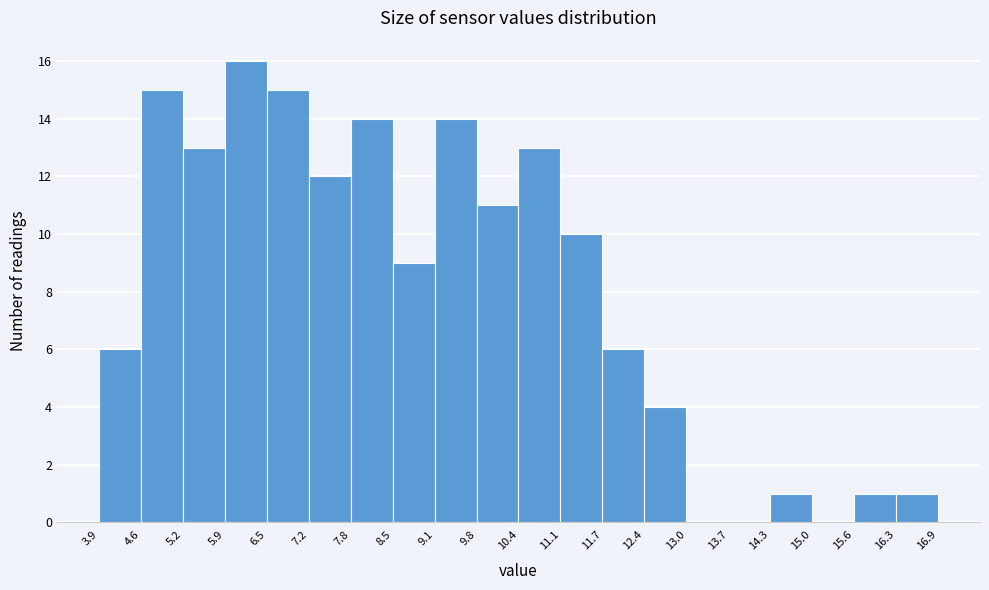

Which range on the x-axis has the tallest bar?

5.9 to 6.5